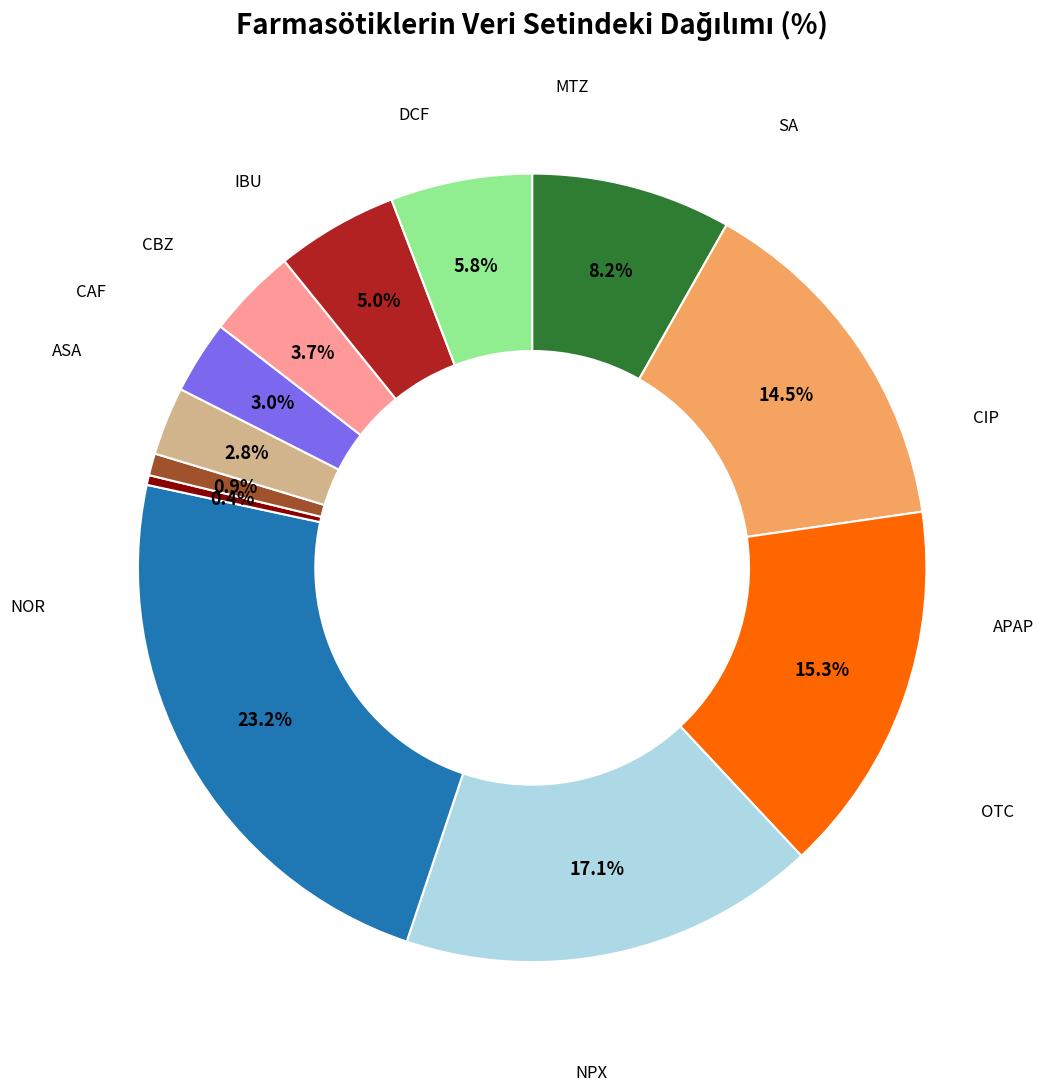

Count the number of slices in the pie.

12